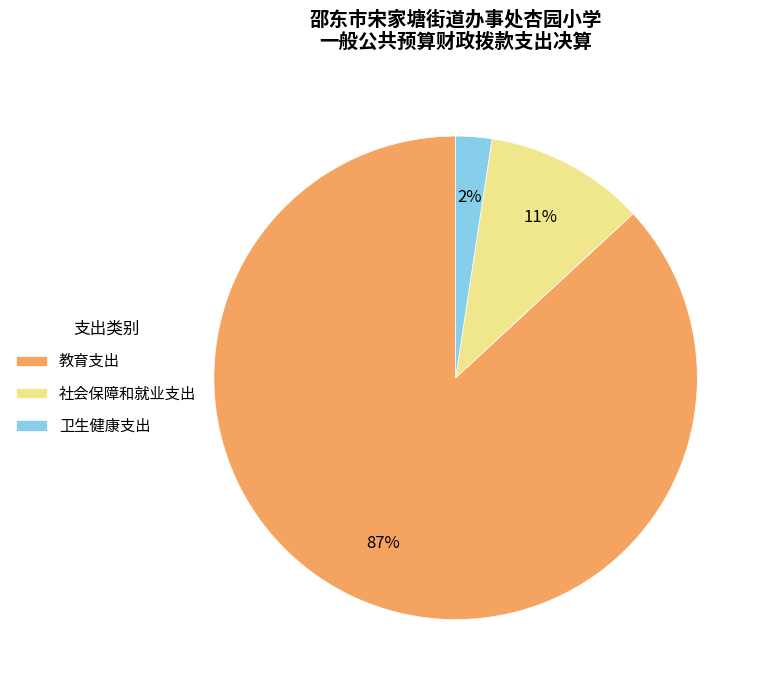

How many segments does this pie chart have?

3